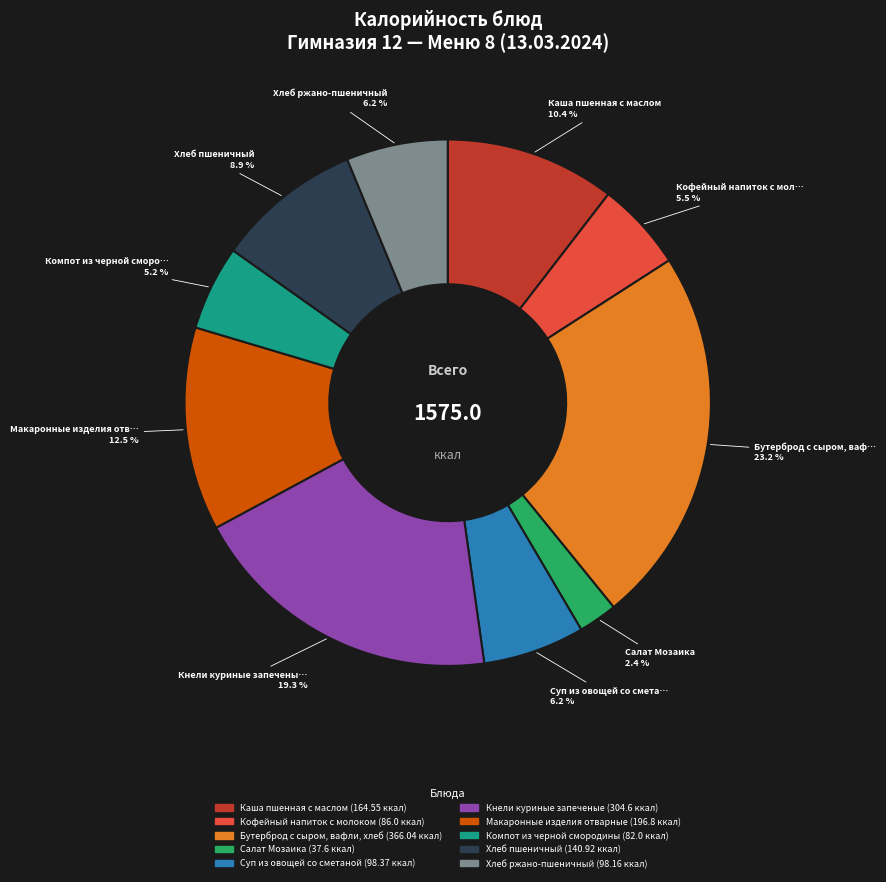

Between Хлеб ржано-пшеничный and Салат Мозаика, which is larger?

Хлеб ржано-пшеничный